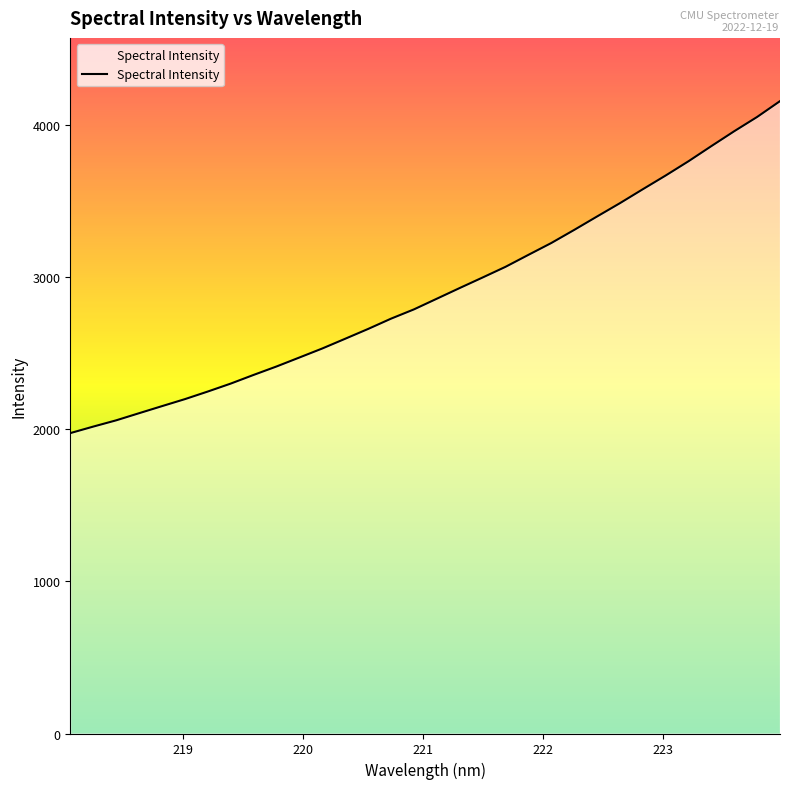

Does the chart display data point markers on the line(s)?

No